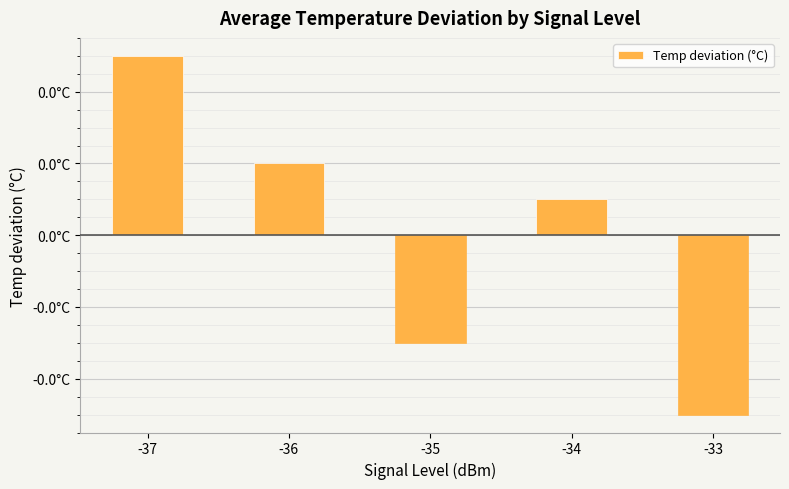

Read the value at -33.

-0.1